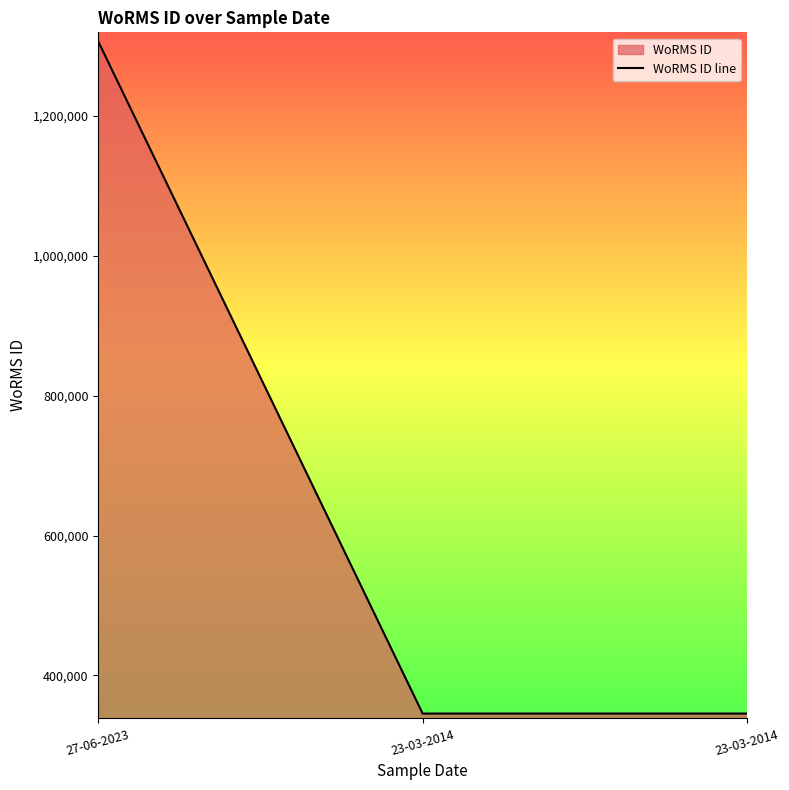

Reading left to right, extract all data points from this chart.

27-06-2023=1306228	23-03-2014=345504	23-03-2014=345504